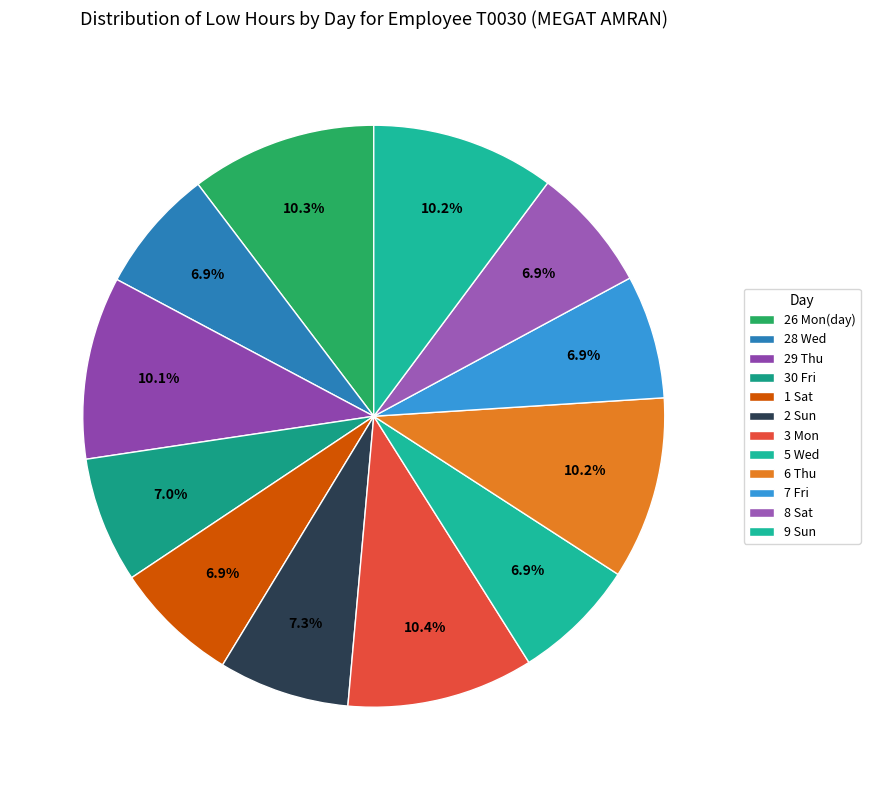

What is the change in value from 1 Sat to 5 Wed?

-0.1